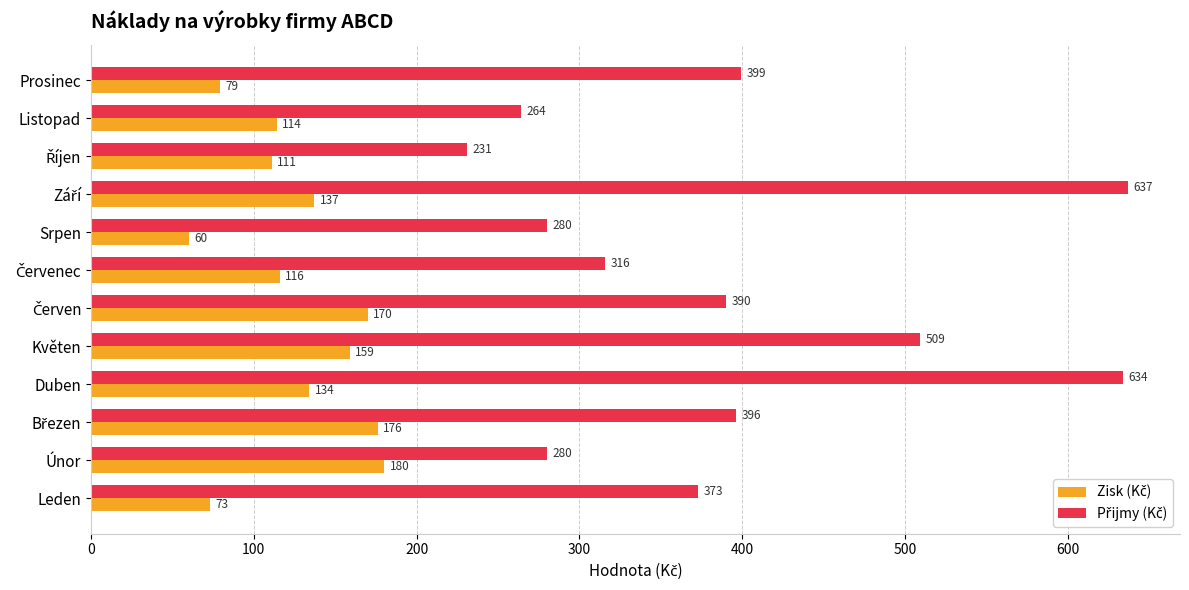

At which category does the chart reach its minimum across all series?

Srpen